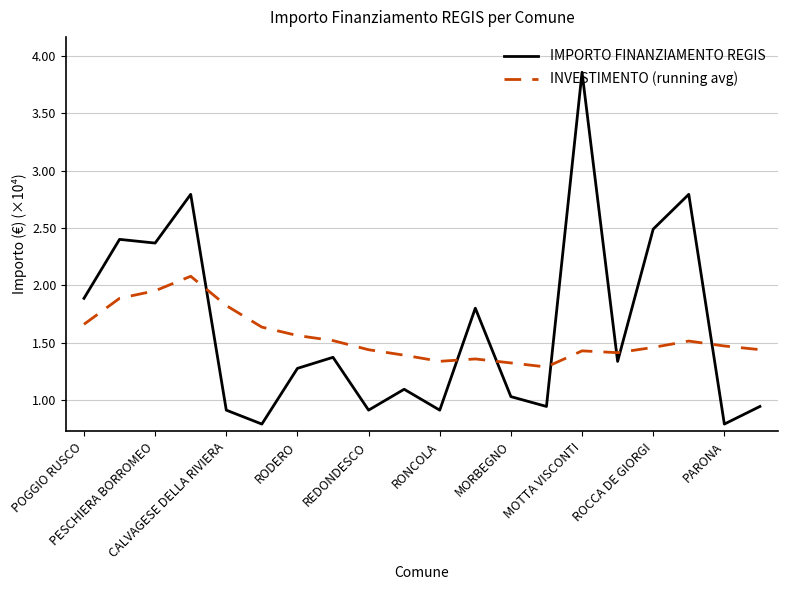

What is the difference between the maximum and minimum values in the INVESTIMENTO (running avg) series?

0.8